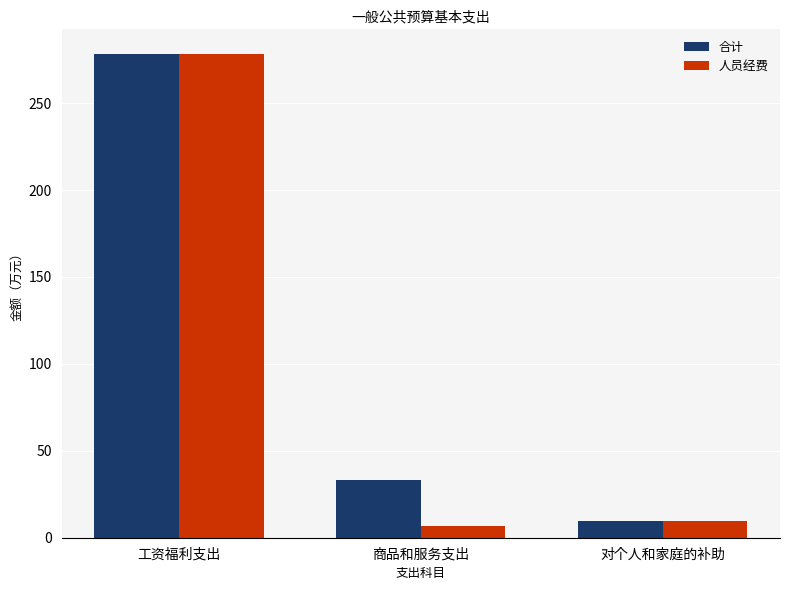

At how many categories does at least one series exceed 204?

1